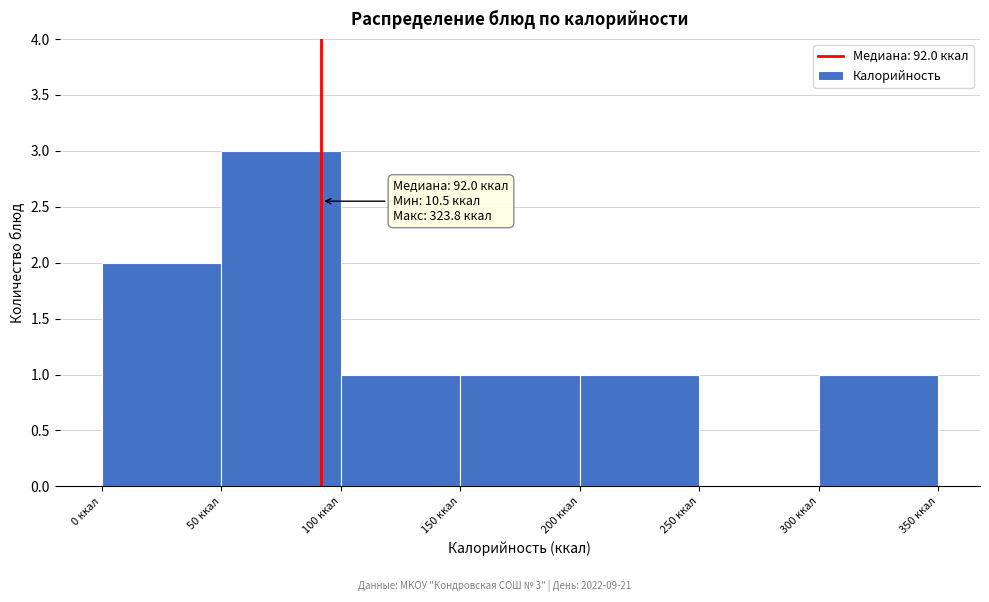

Which range on the x-axis has the tallest bar?

50 to 100